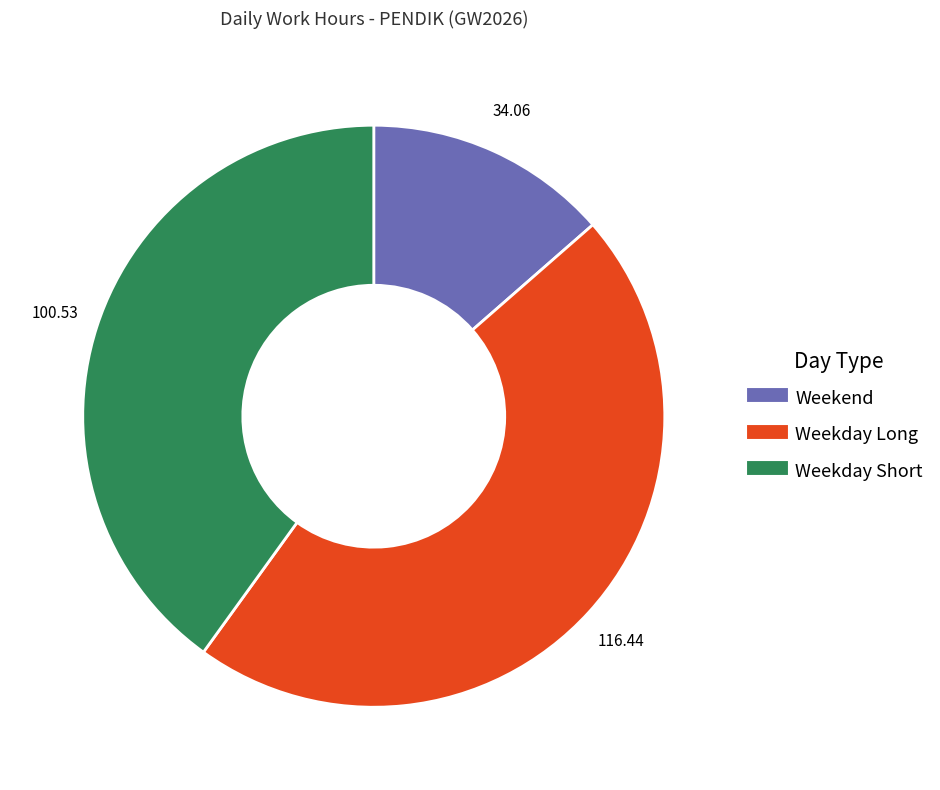

How many slices are in this pie chart?

3